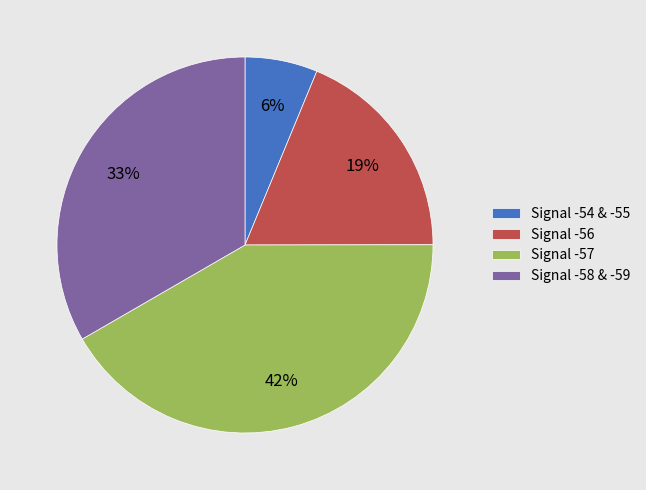

Which has a higher value, Signal -56 or Signal -58 & -59?

Signal -58 & -59